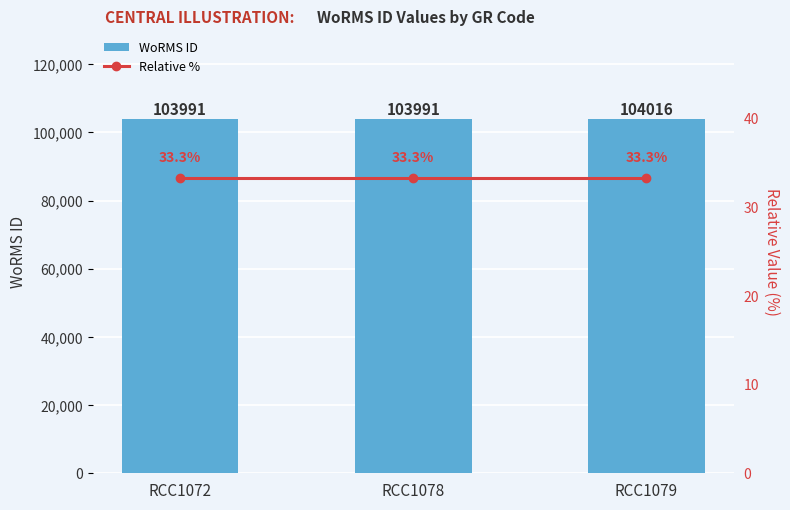

Count the WoRMS ID values in the range 103991 to 104016.

3